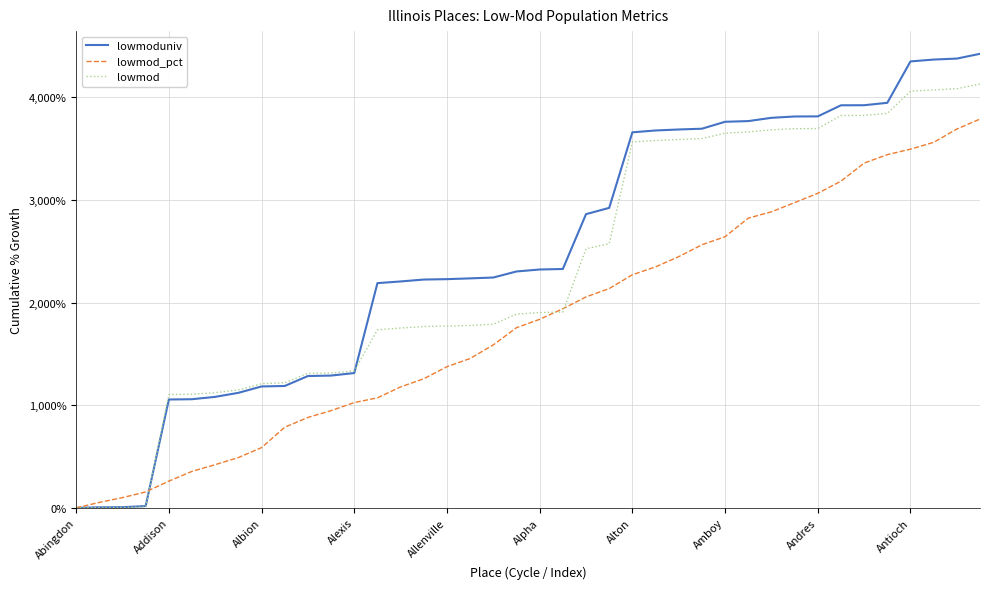

Rank the series by their average value, from highest to lowest.

lowmoduniv, lowmod, lowmod_pct